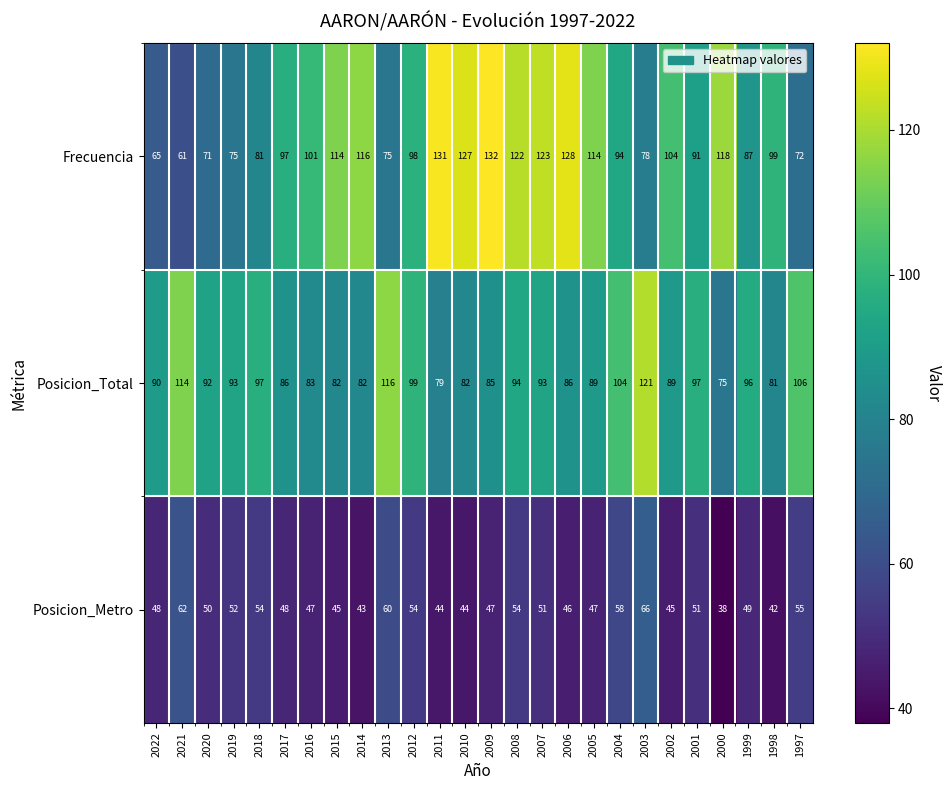

How many data points in Posicion_Total are less than 92?

13